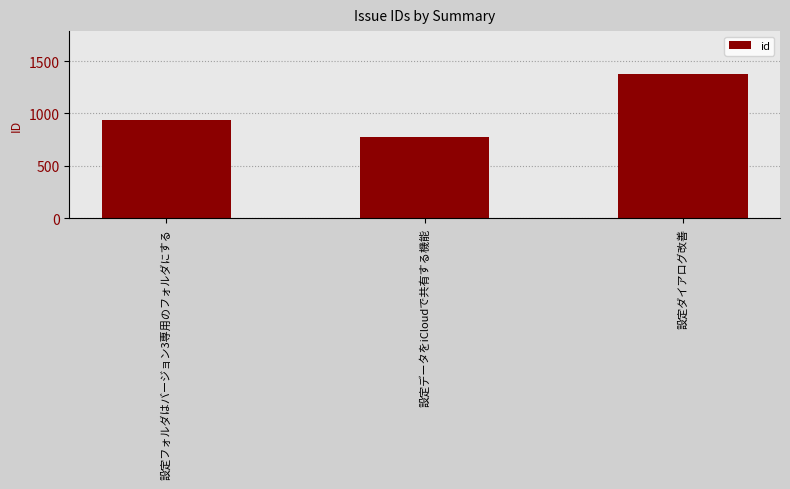

How many data points are less than 941?

1